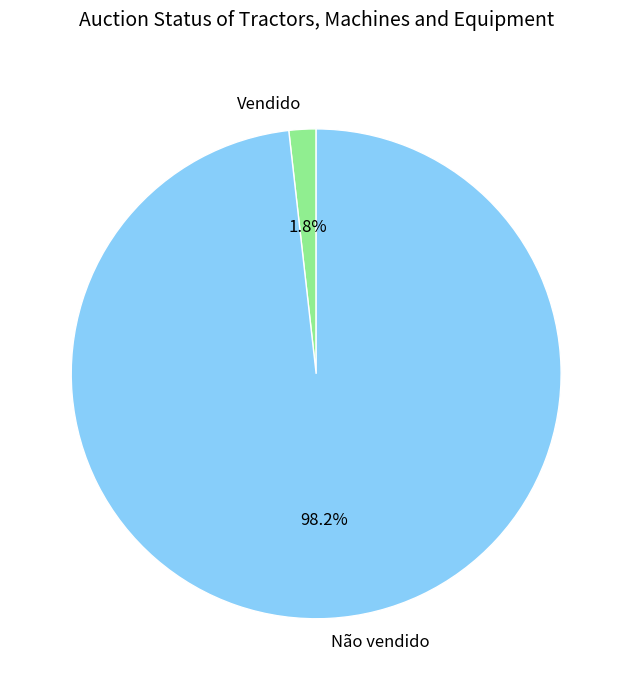

To the nearest percent, what is the difference between the Não vendido and Vendido slice percentages?

96%